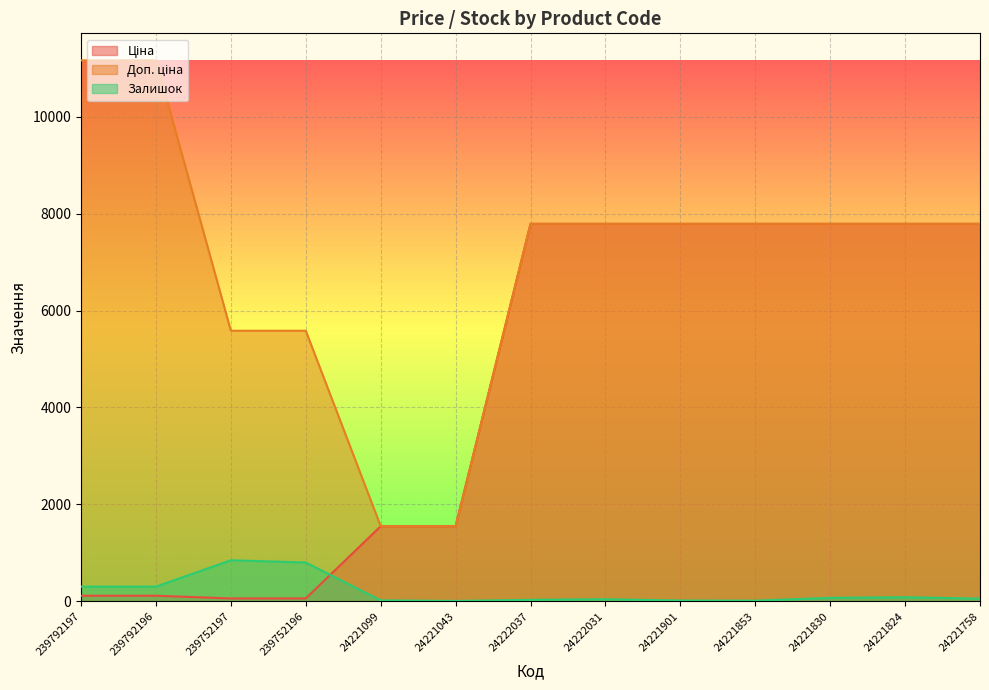

True or false: Залишок and Доп. ціна cross at least once.

False